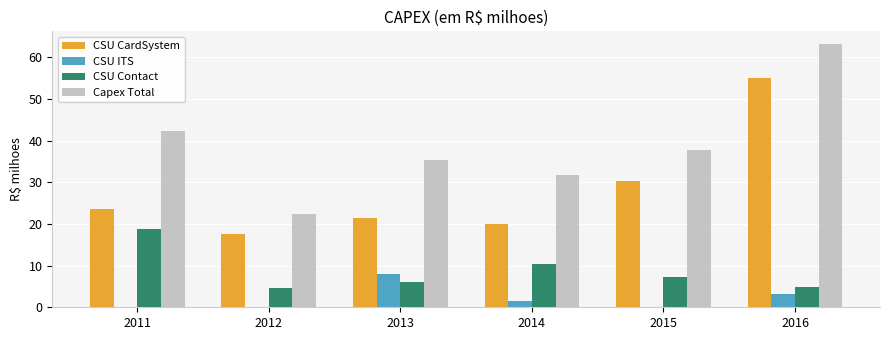

What is the difference between the CSU Contact values at 2013 and 2015?

1.4